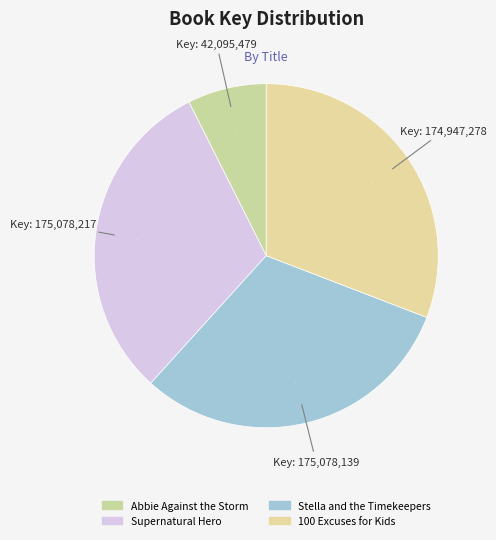

How many slices are in this pie chart?

4